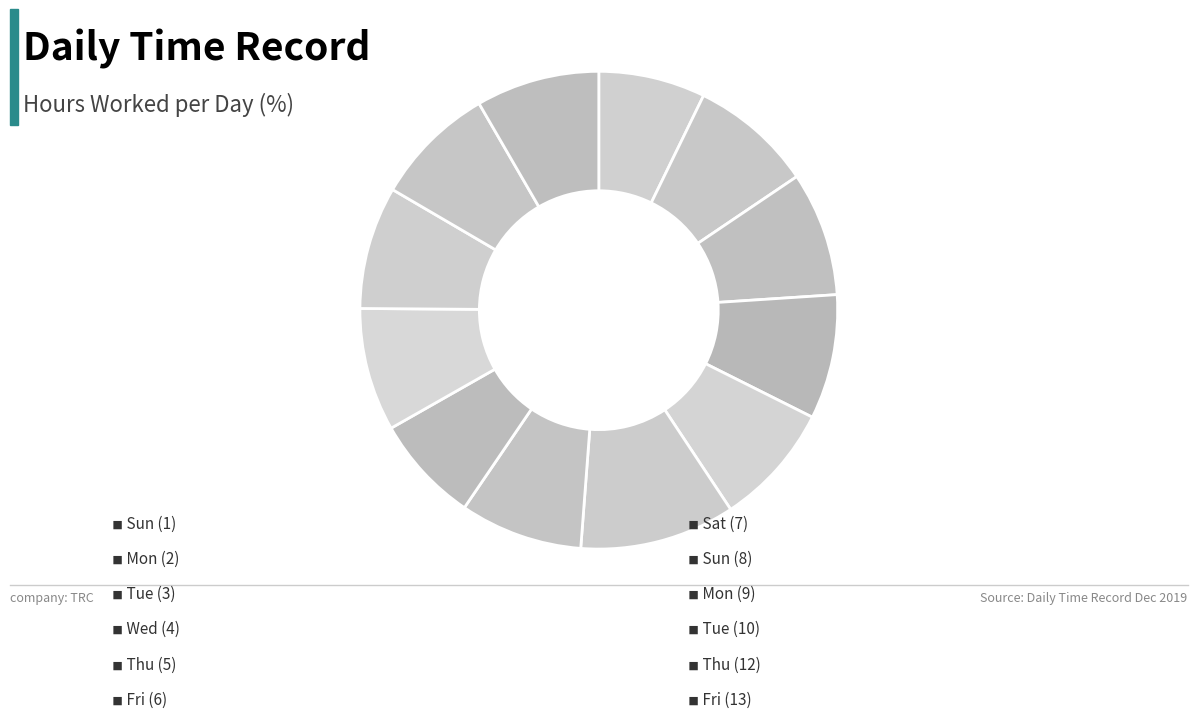

Count the number of slices in the pie.

12